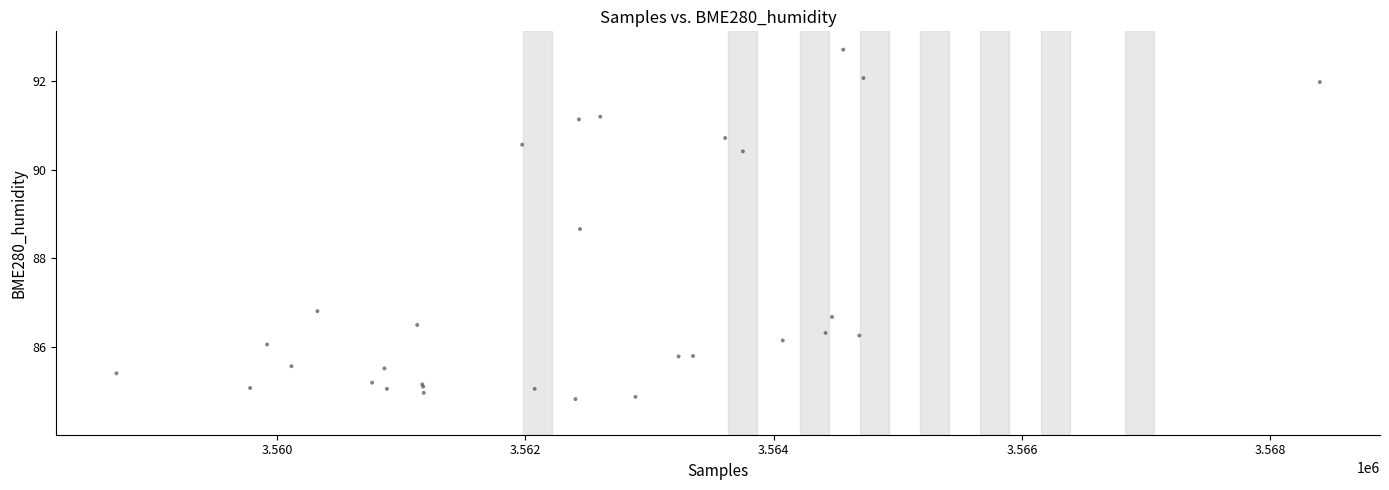

What Y value in the scatter plot is closest to 88?

88.7